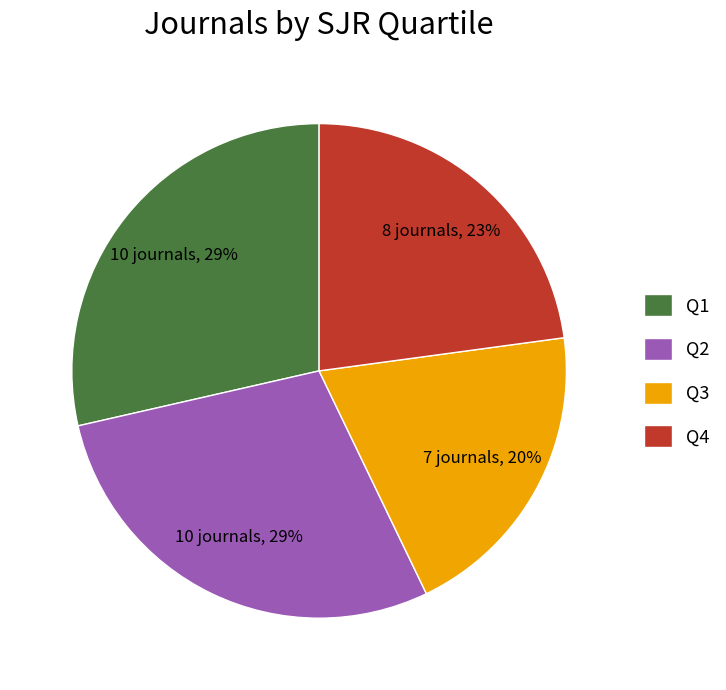

True or false: Q2 accounts for 35% of the total.

False